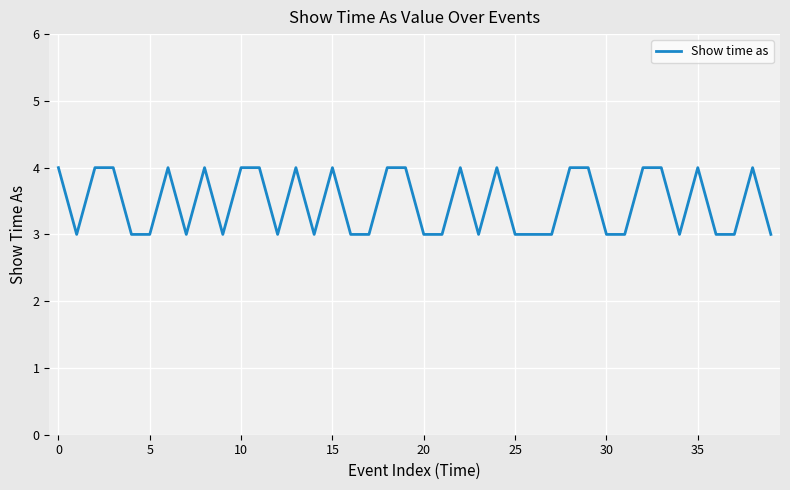

What is the minimum value shown in the chart?

3